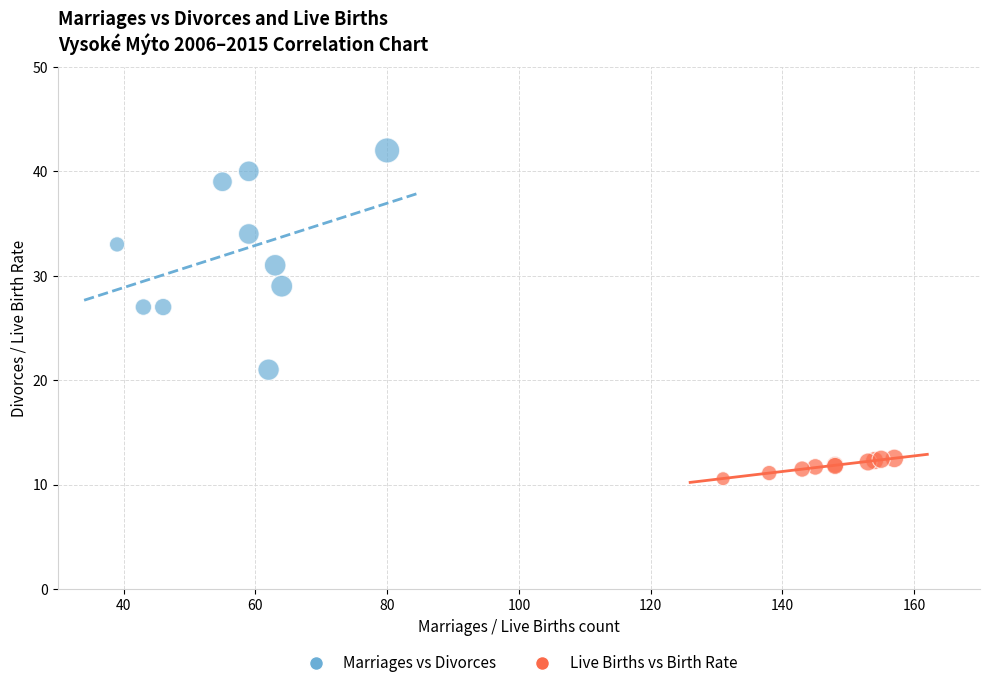

Which series contains the lowest Y value?

Live Births vs Birth Rate